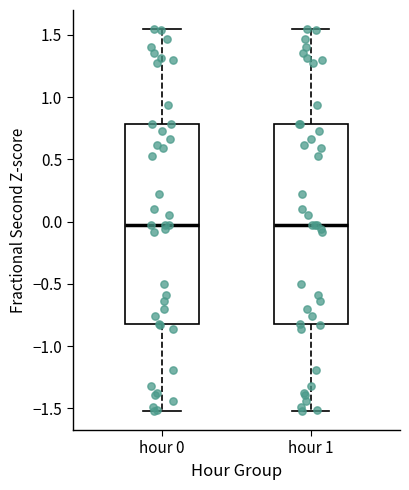

Reading left to right, read every box against the y-axis: the position of its median line, the range the box covers, and the ends of its whiskers. The values are not printed on the chart, so give them approximately, as read against the axis.

hour 0: median -0.05, box -0.80 to 0.80, whiskers -1.50 to 1.55
hour 1: median -0.05, box -0.80 to 0.80, whiskers -1.50 to 1.55